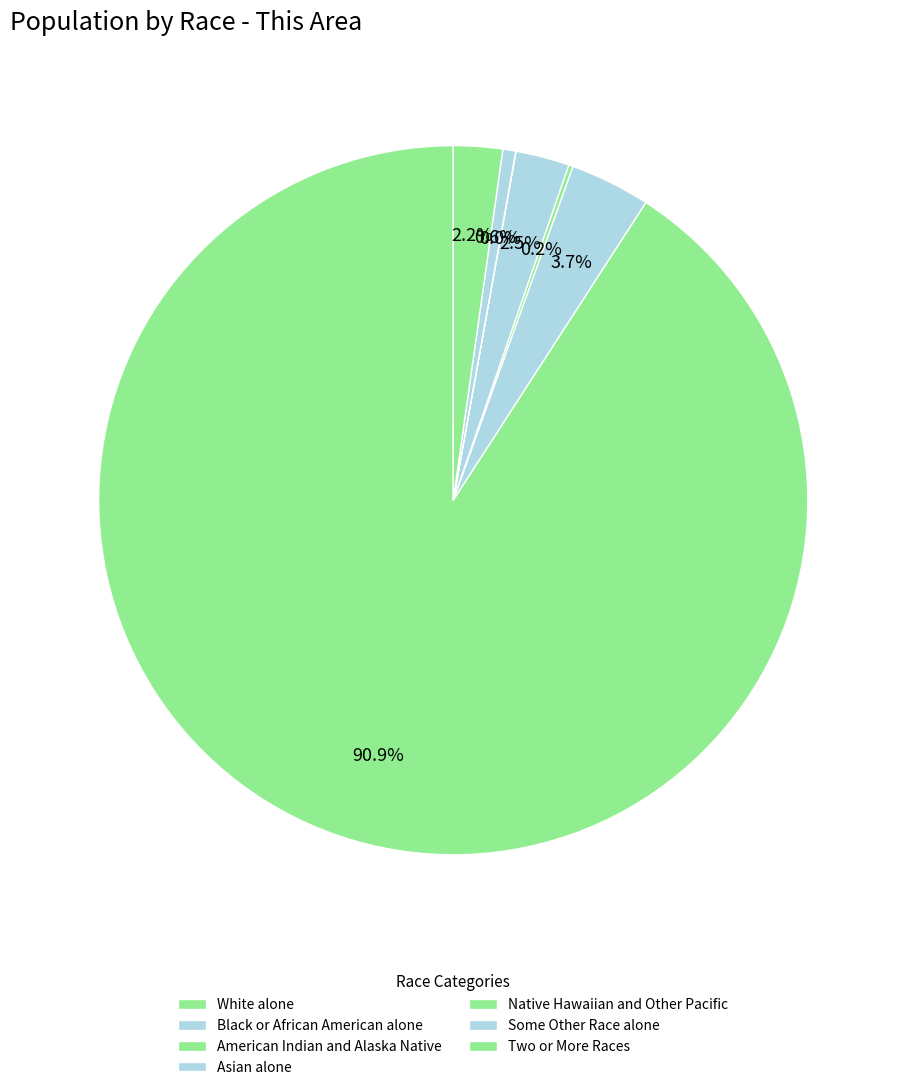

To the nearest percent, what percentage of the pie is Asian alone?

2%